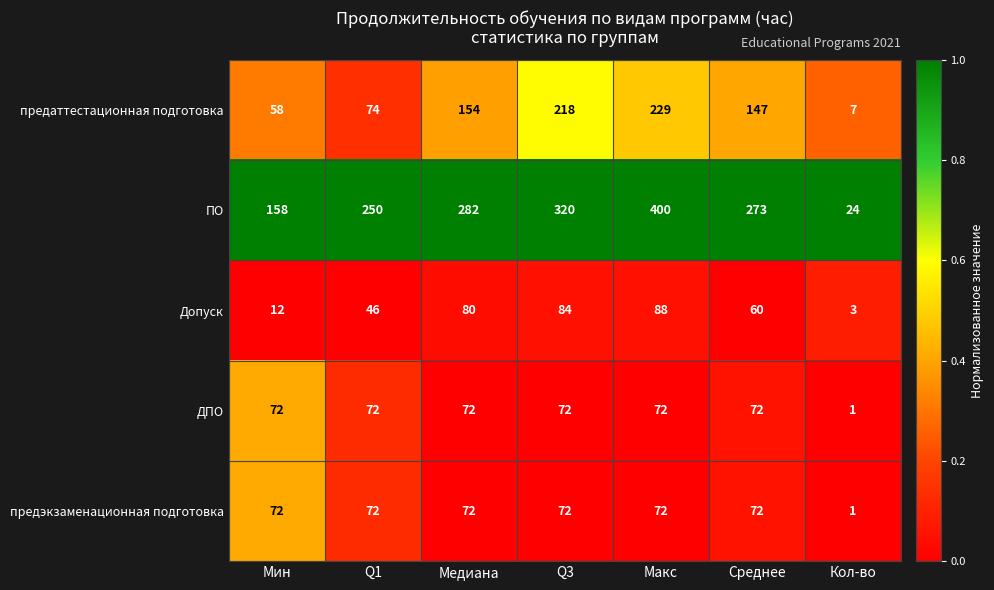

Which series changed the most between Мин and Макс?

ПО